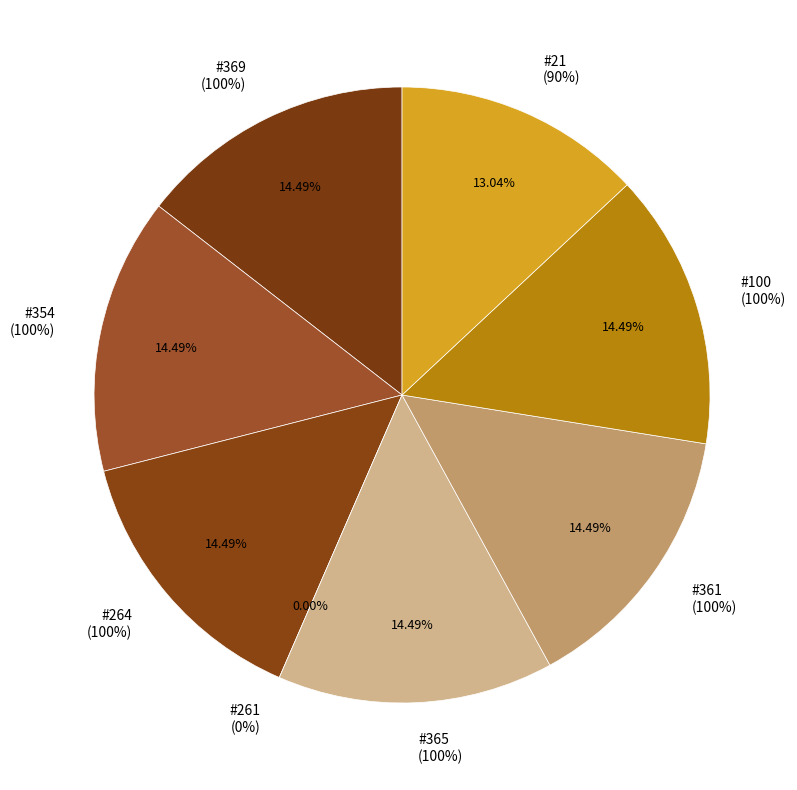

Rank the categories by value from lowest to highest.

261, 21, 369, 354, 264, 365, 361, 100